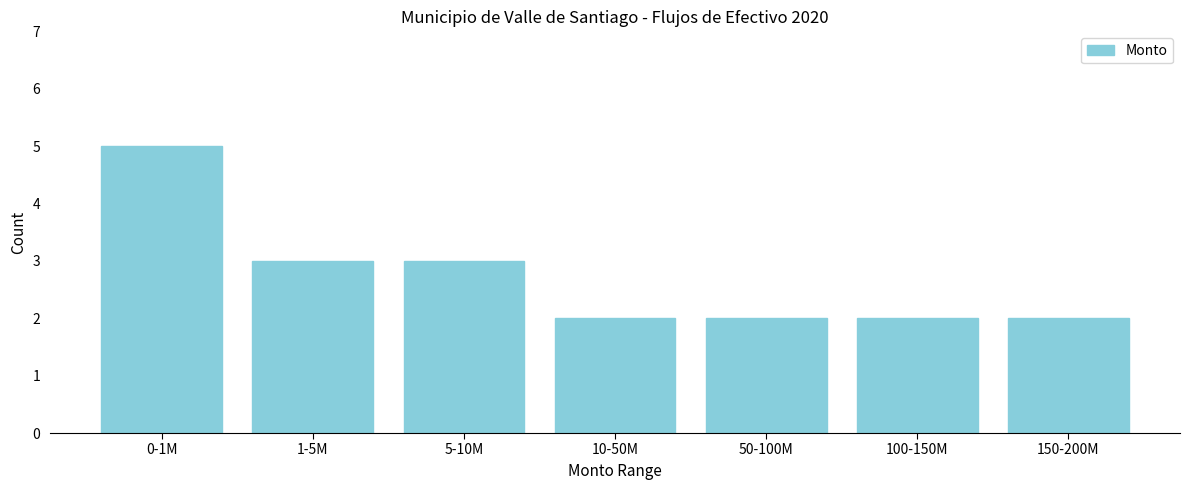

Reading left to right, extract all data points from this chart.

0-1M=5	1-5M=3	5-10M=3	10-50M=2	50-100M=2	100-150M=2	150-200M=2